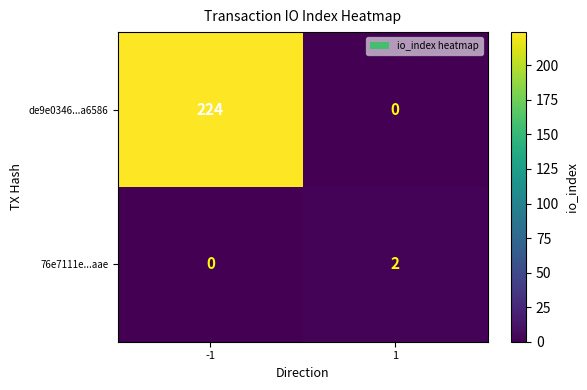

What is the highest value of the de9e0346...a6586 series?

224